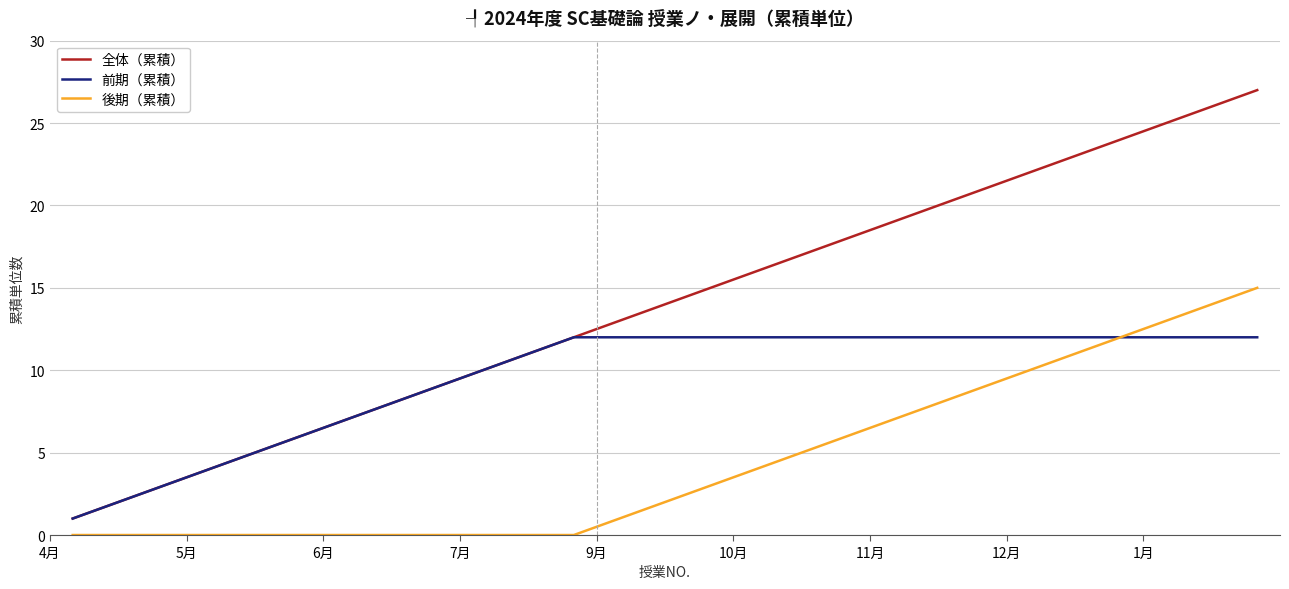

True or false: 全体（累積） and 後期（累積） intersect in this chart.

False